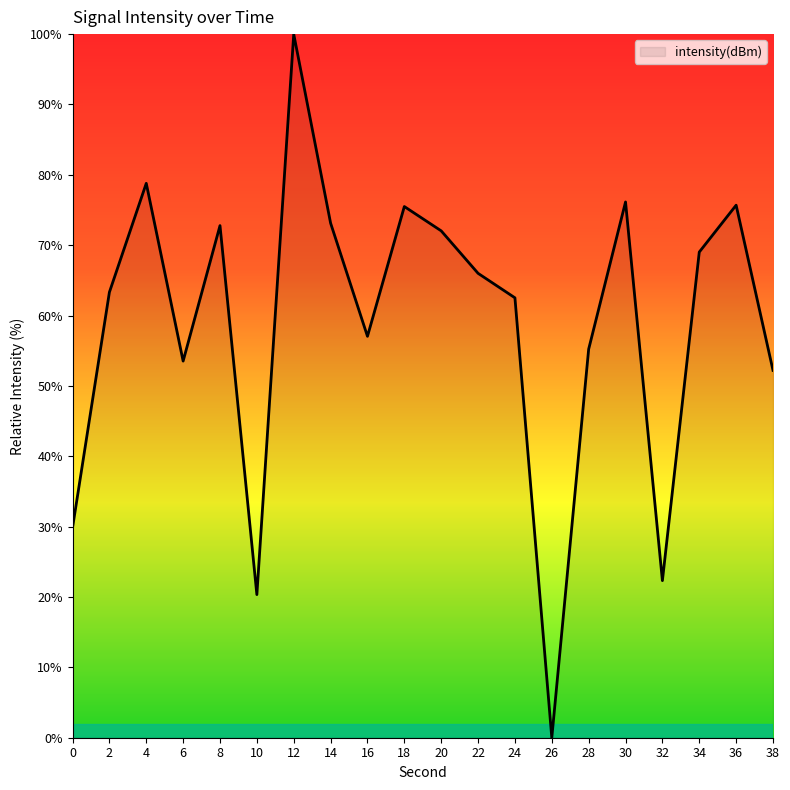

Read the value at 24.

62.5